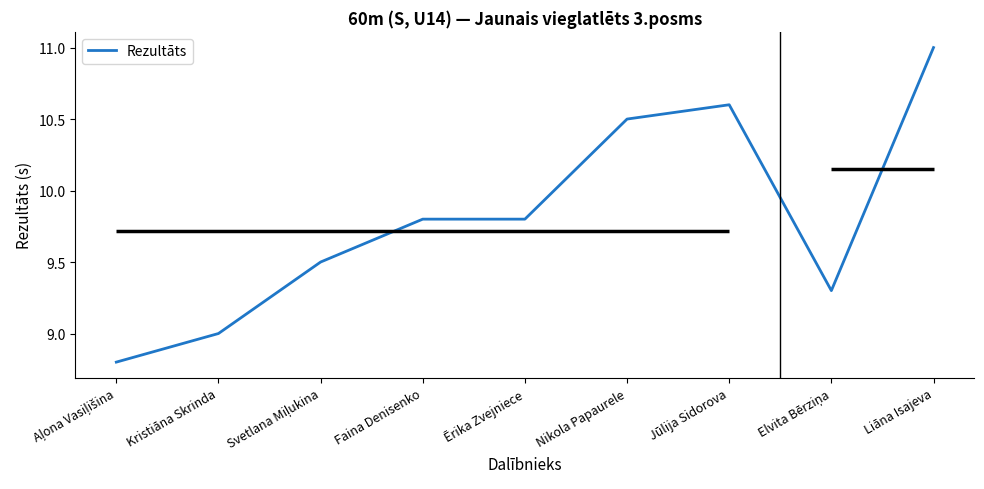

Does the chart display data point markers on the line(s)?

No